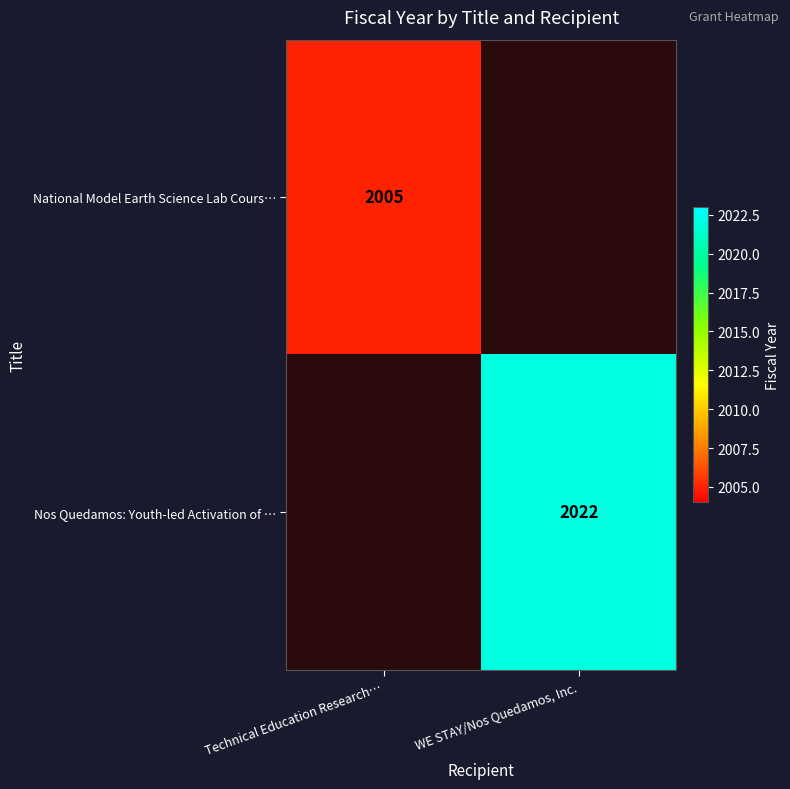

Is it true that National Model Earth Science Lab Cours… equals 2620.3 at Technical Education Research…?

False